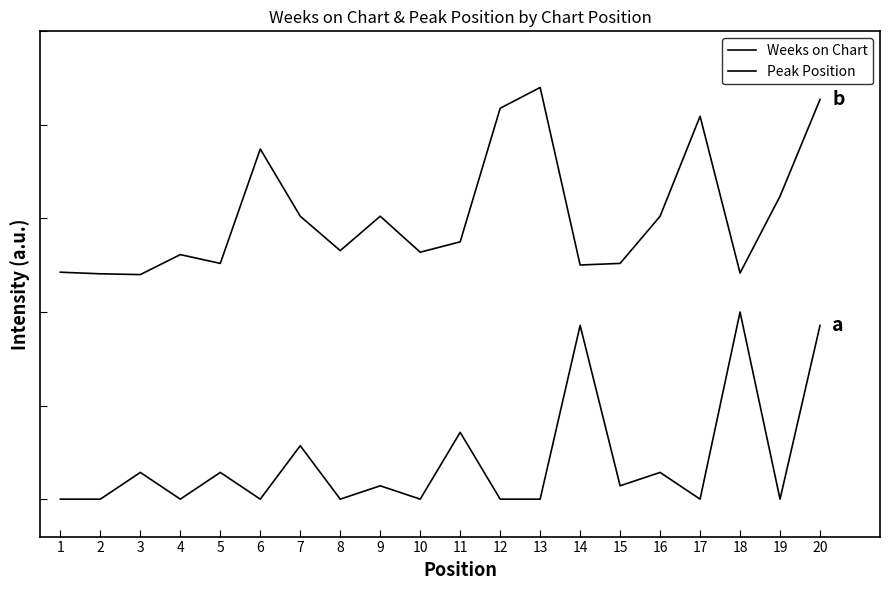

True or false: Peak Position and Weeks on Chart cross at least once.

False